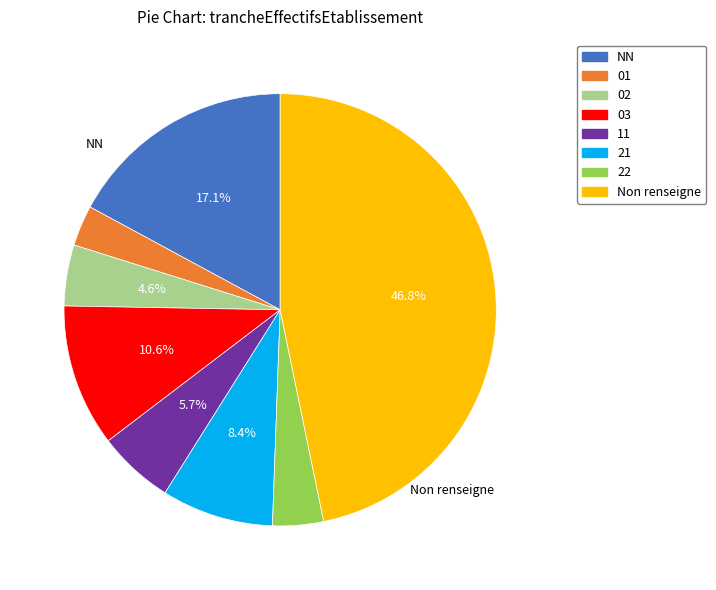

Is there any slice that represents more than half of the pie?

No